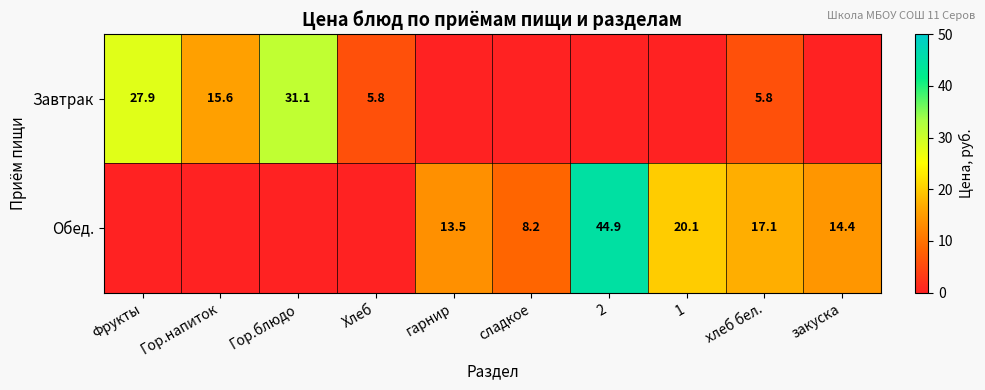

What is the sum of the Обед. values at 2 and хлеб бел.?

62.0